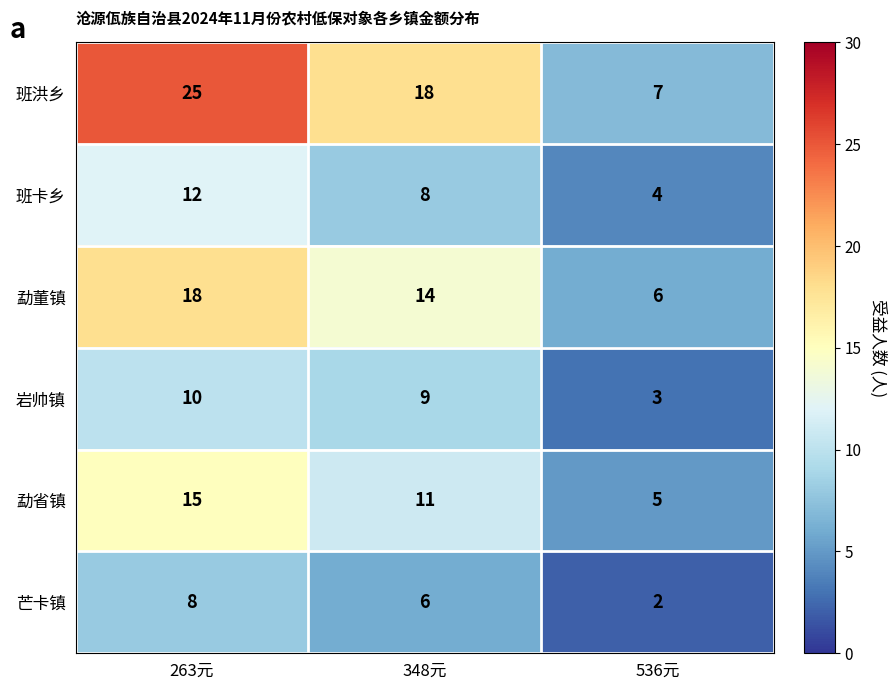

How many 班洪乡 values are between 7 and 25?

3